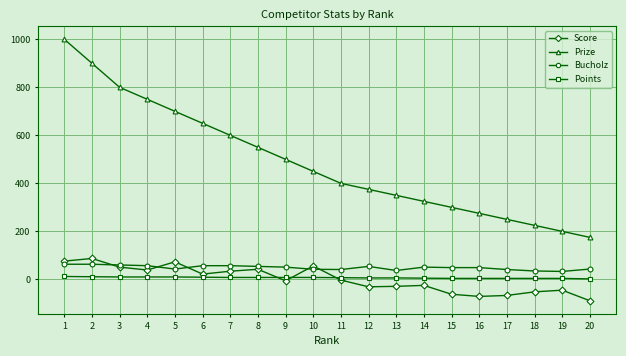

What is the difference between the second highest and second lowest values in the Prize series?

700